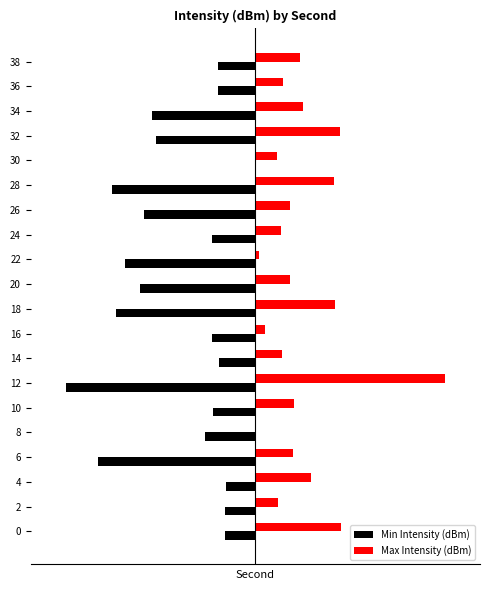

What are all the series names shown in the legend?

Min Intensity (dBm), Max Intensity (dBm)